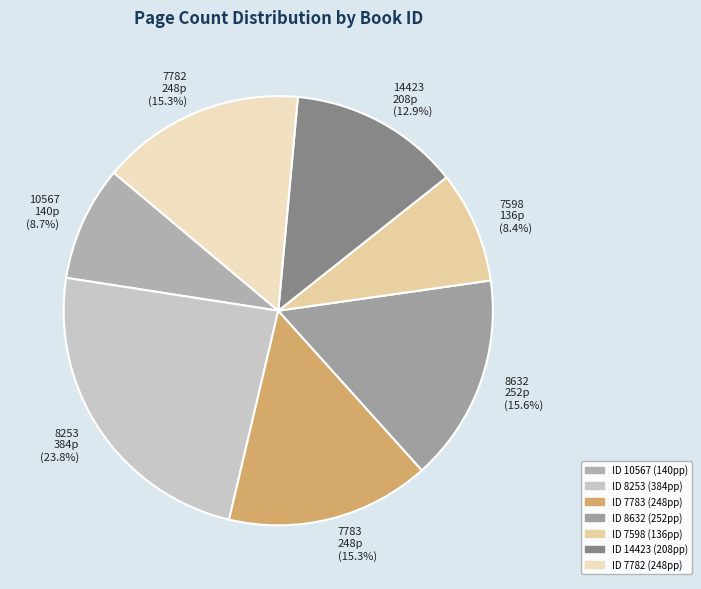

To the nearest percent, what portion does 14423 represent?

13%